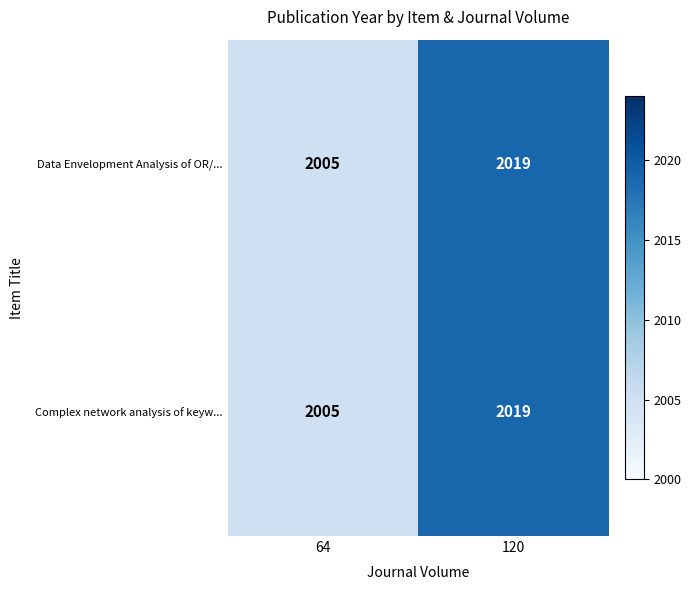

At how many categories does at least one series exceed 2012?

1